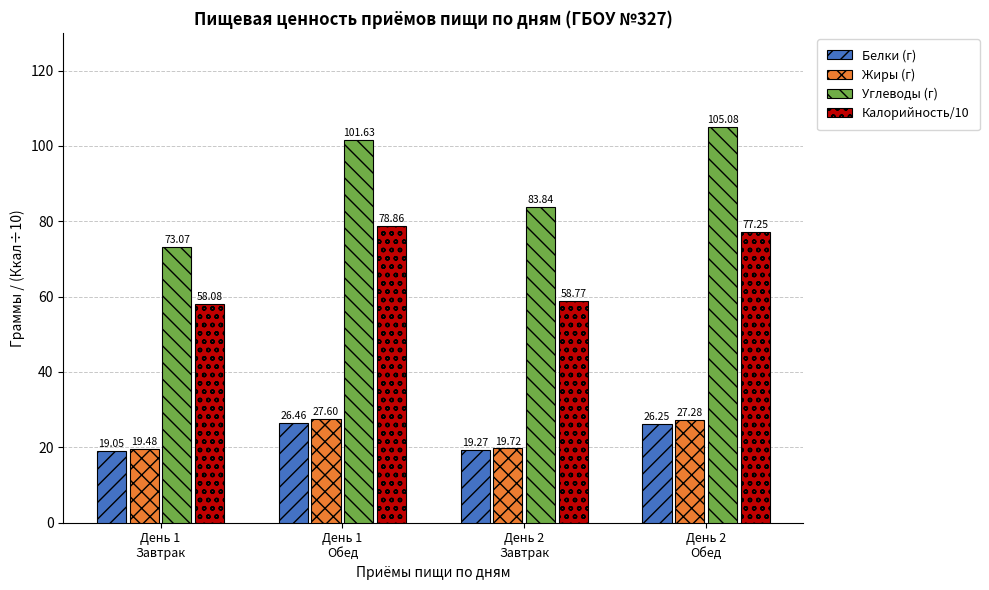

What position from the left is День 2
Завтрак?

3